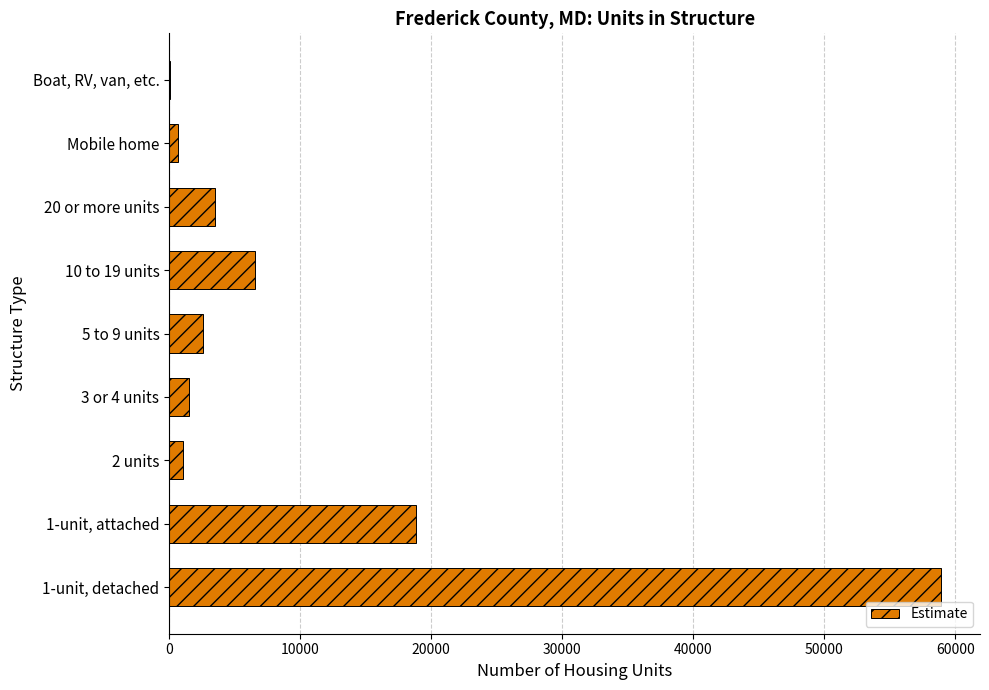

Is it true that the value at 5 to 9 units is 2610?

True